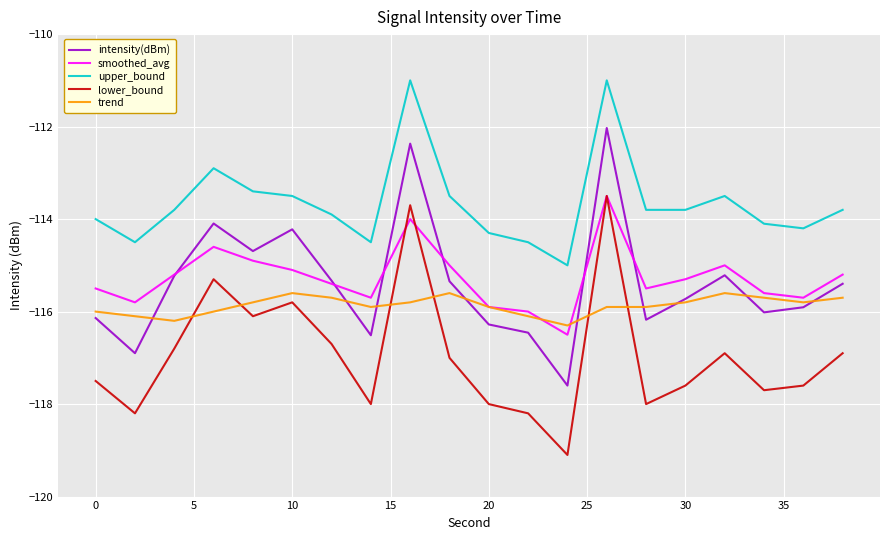

Which series has the largest total across all categories?

upper_bound